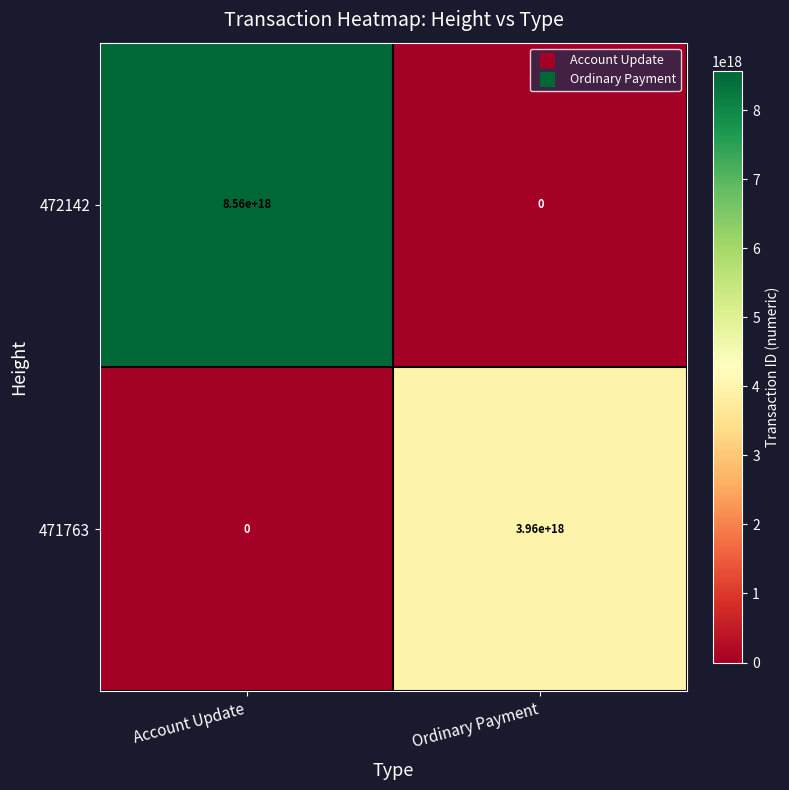

Between Account Update and Ordinary Payment, which series saw the biggest shift?

472142